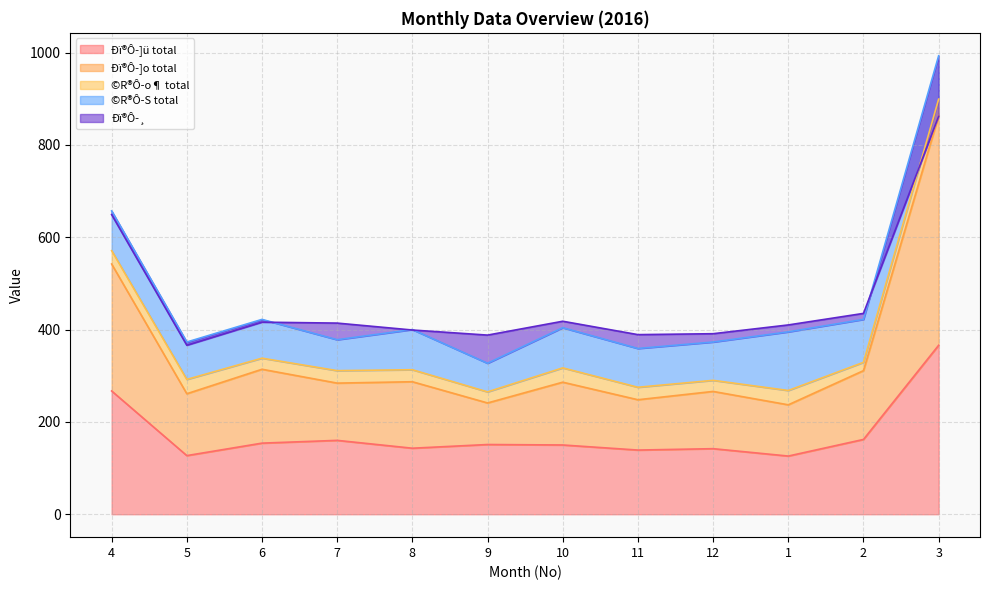

What is the label of the 6th point from the left?

9